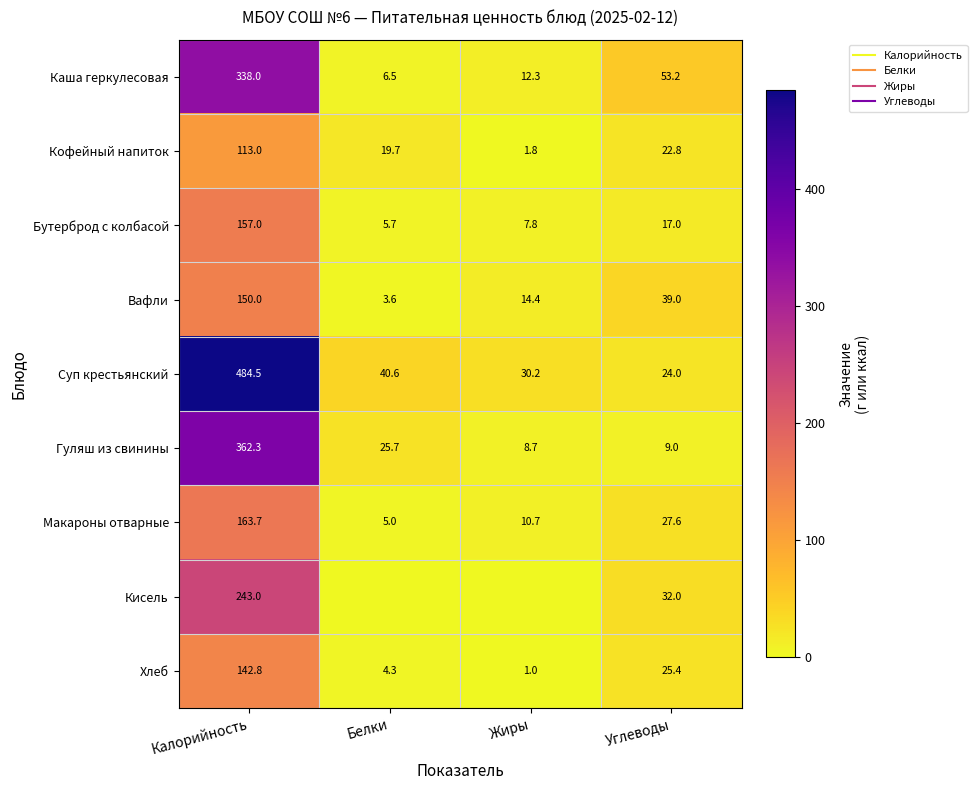

The value of Гуляш из свинины at Калорийность is 153.3. True or false?

False